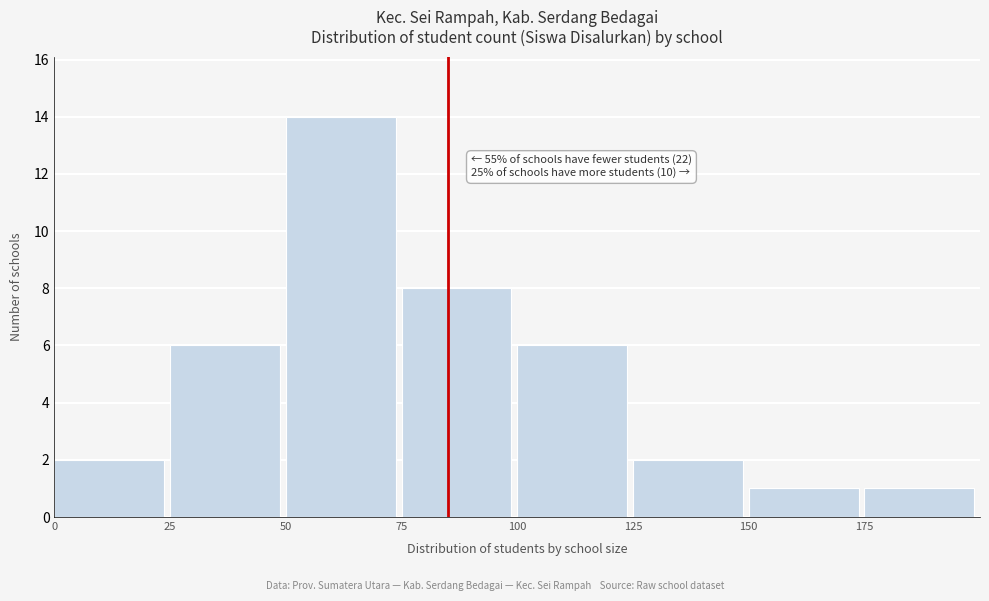

Over which range of the x-axis is the bar tallest?

50 to 75